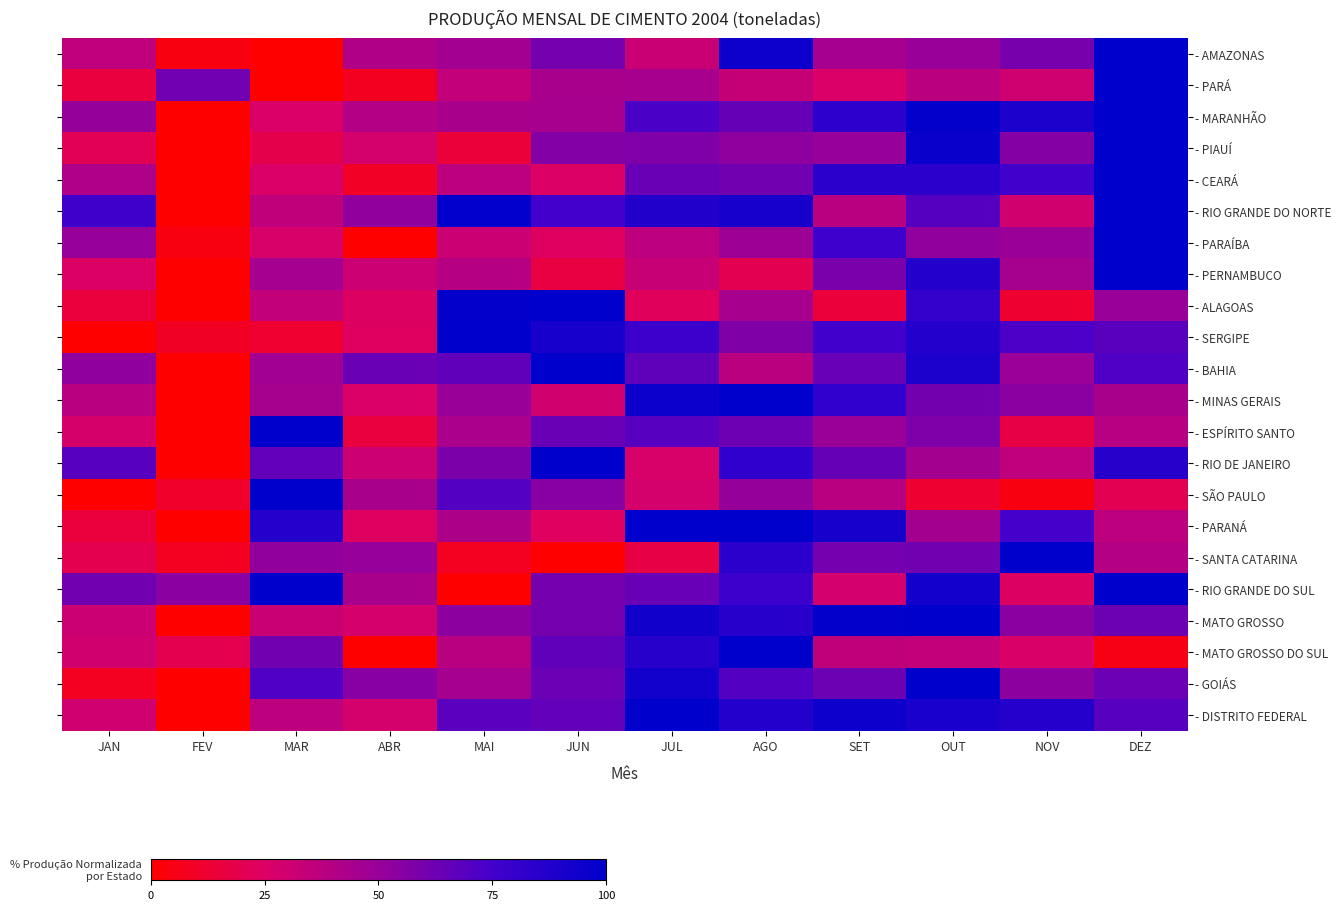

At JAN, list the series in order from largest to smallest.

- RIO GRANDE DO NORTE, - RIO DE JANEIRO, - RIO GRANDE DO SUL, - BAHIA, - MARANHÃO, - PARAÍBA, - CEARÁ, - MINAS GERAIS, - AMAZONAS, - MATO GROSSO, - DISTRITO FEDERAL, - MATO GROSSO DO SUL, - ESPÍRITO SANTO, - PERNAMBUCO, - PIAUÍ, - SANTA CATARINA, - PARÁ, - PARANÁ, - ALAGOAS, - GOIÁS, - SERGIPE, - SÃO PAULO